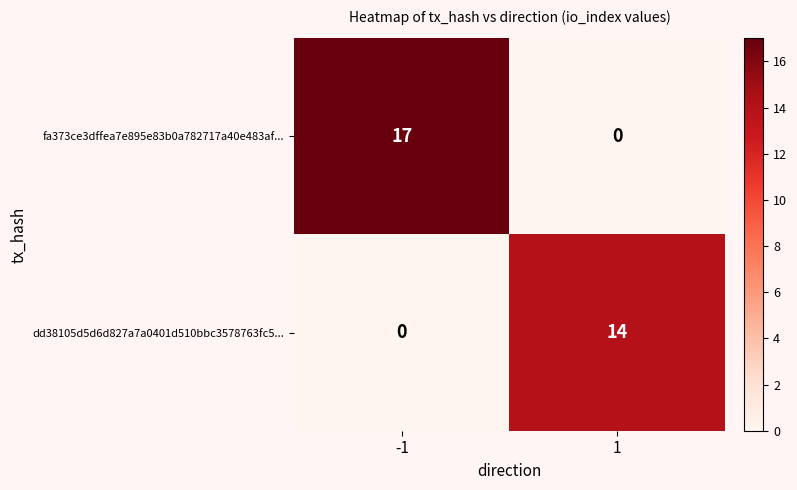

How many categories are shown in the chart?

2